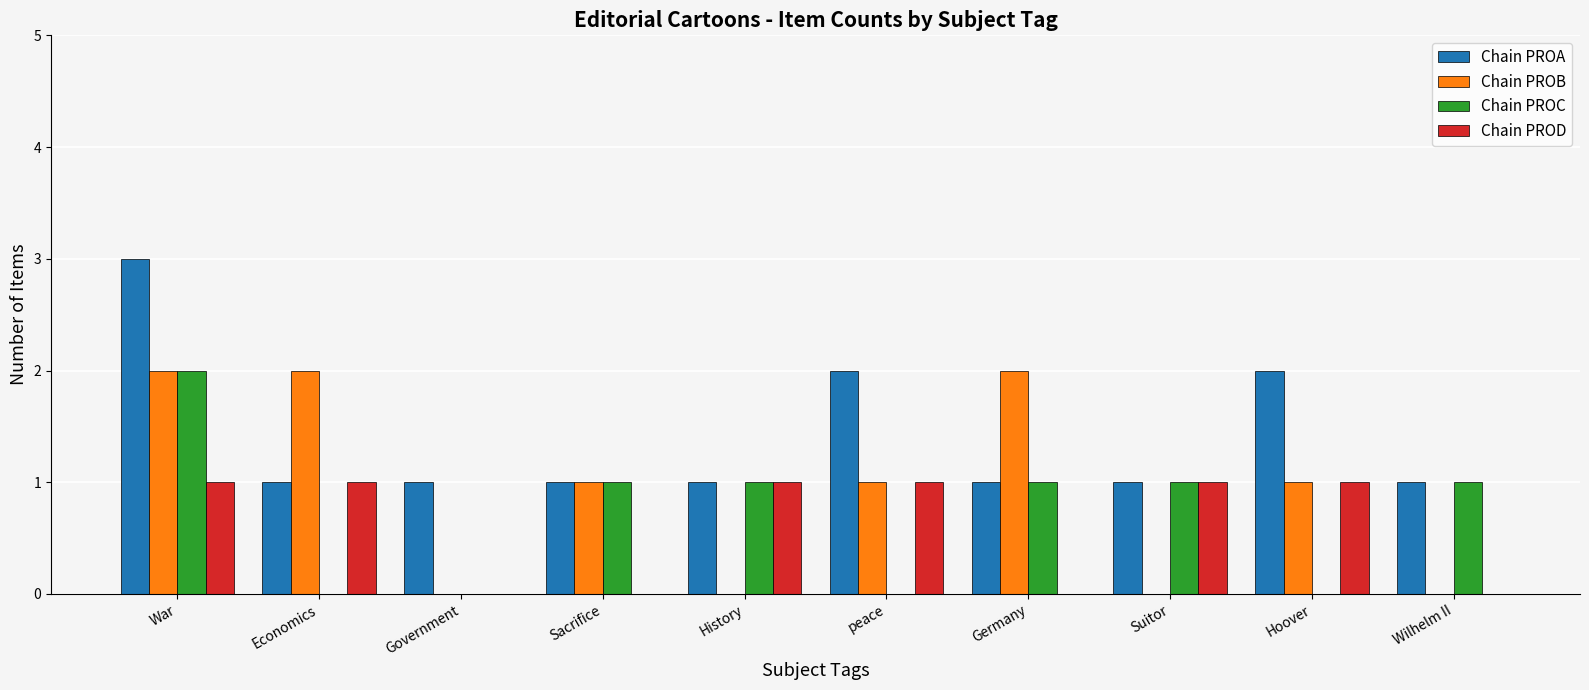

Reading left to right, what are all the values shown in this chart?

Chain PROA: 3	1	1	1	1	2	1	1	2	1
Chain PROB: 2	2	0	1	0	1	2	0	1	0
Chain PROC: 2	0	0	1	1	0	1	1	0	1
Chain PROD: 1	1	0	0	1	1	0	1	1	0